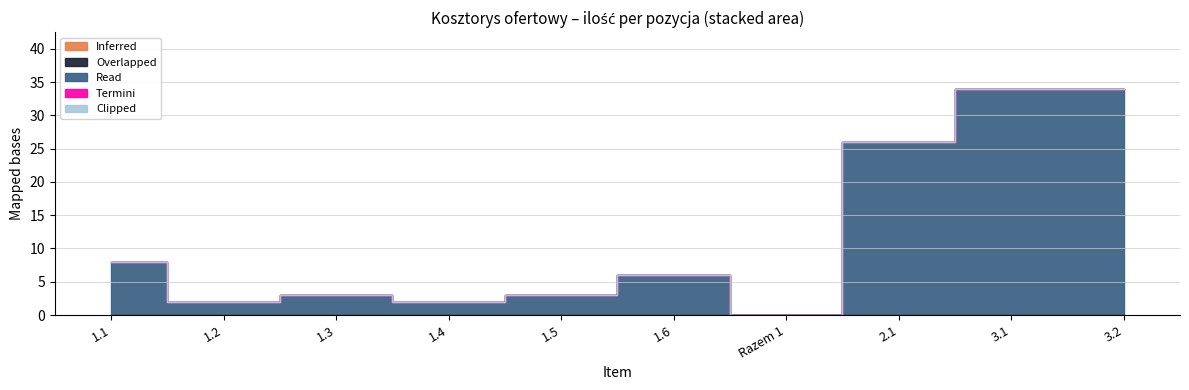

What is the label of the 1st point from the left?

1.1